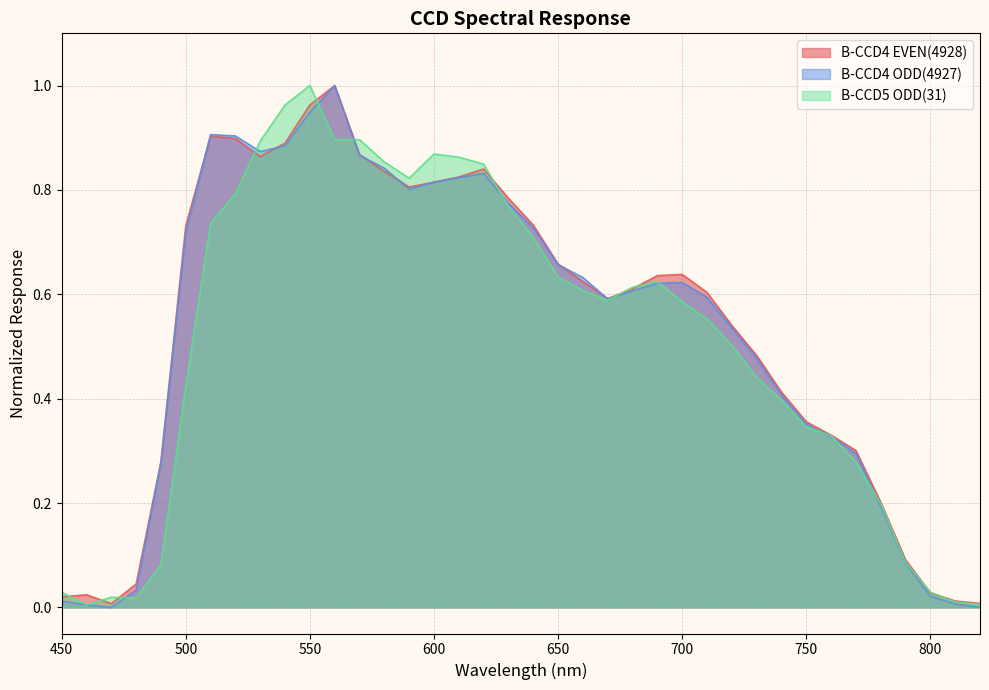

What is the difference between the second highest and minimum values in the B-CCD4 EVEN(4928) series?

1.0